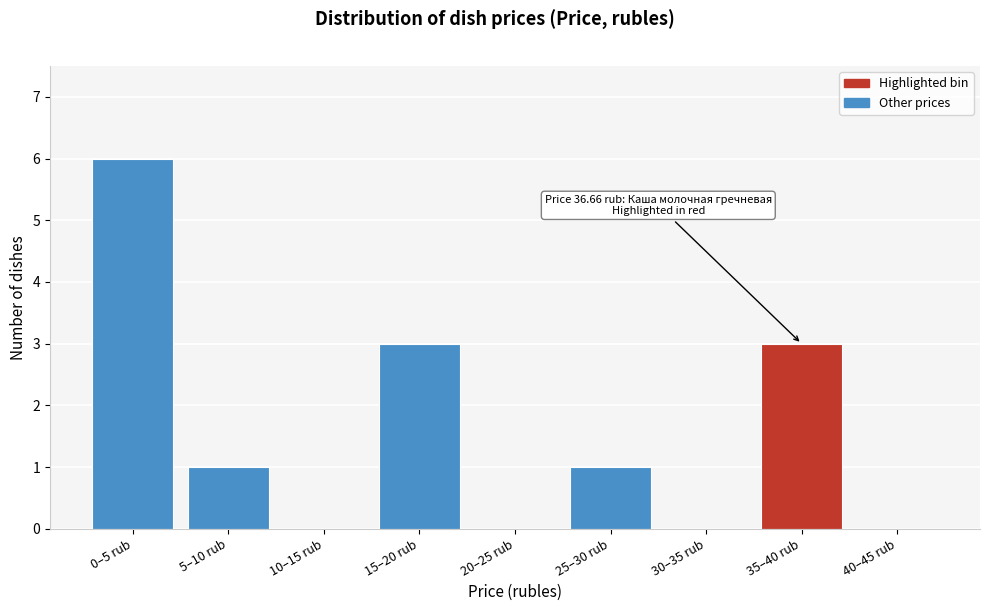

Reading left to right, what are all the values shown in this chart?

0–5 rub=6	5–10 rub=1	10–15 rub=0	15–20 rub=3	20–25 rub=0	25–30 rub=1	30–35 rub=0	35–40 rub=3	40–45 rub=0